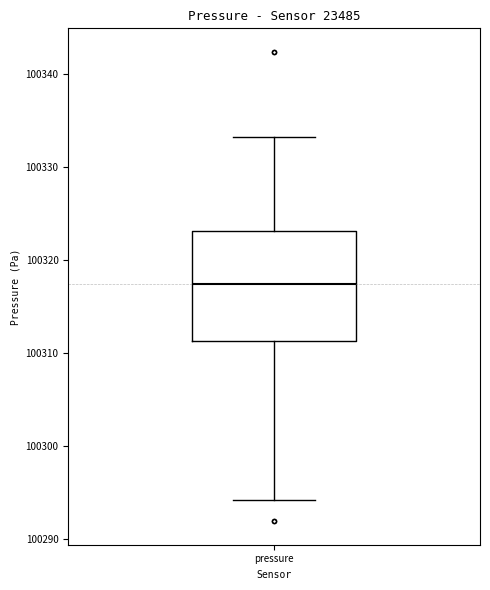

Transcribe this box plot: give where the median line is, the range the box spans, and where the two whiskers end, as read against the y-axis. The values are not printed on the chart, so give them approximately, as read against the axis.

median 100317, box 100311 to 100323, whiskers 100294 to 100333